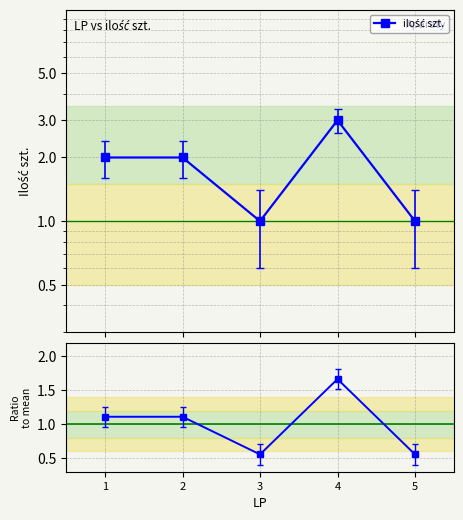

Where is Ratio to mean nearest to the value 1?

1